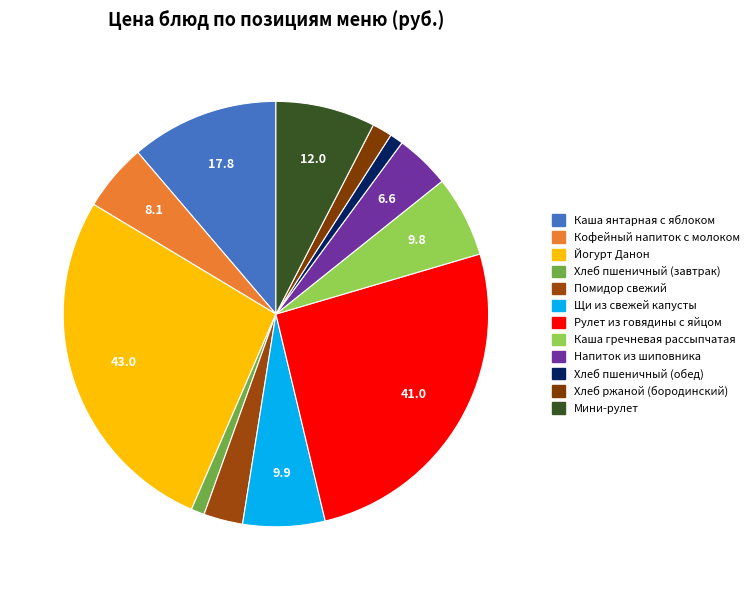

True or false: Каша гречневая рассыпчатая accounts for 1% of the total.

False